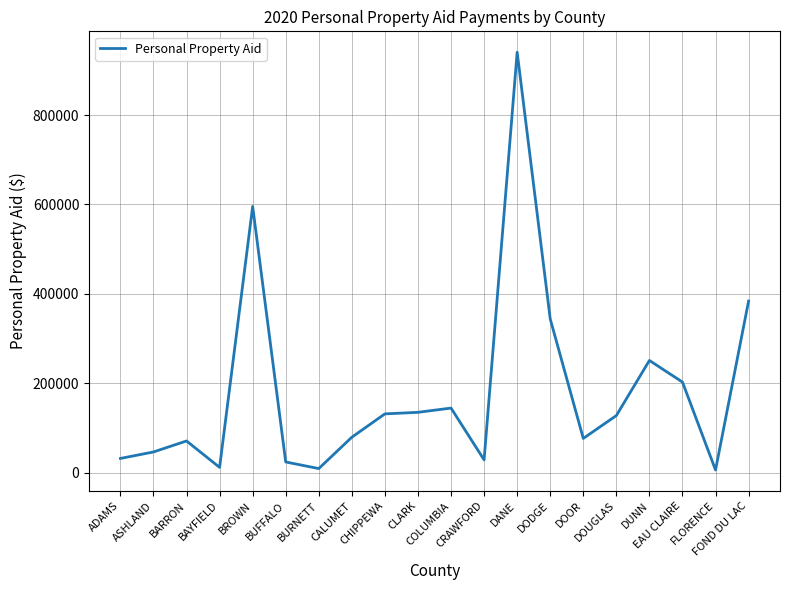

What is the greatest value displayed?

940507.9